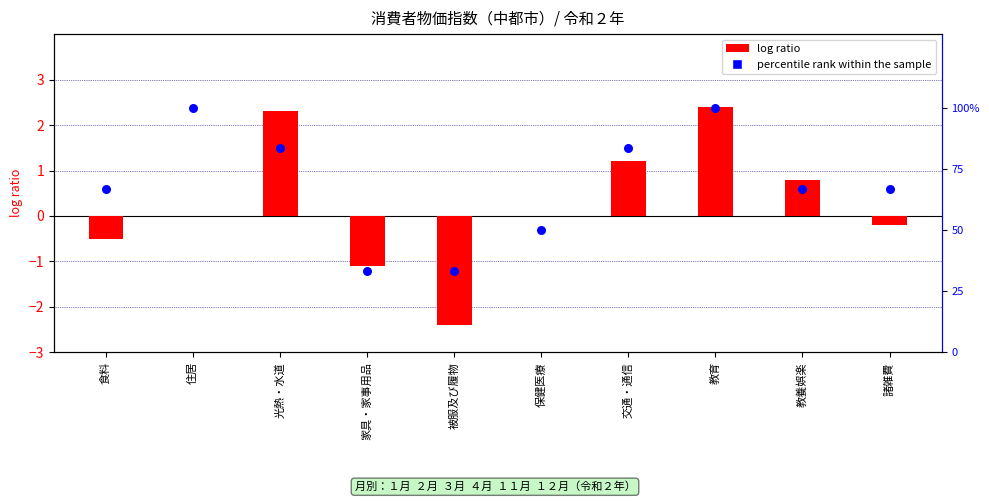

Which series has the widest spread of Y values?

log ratio